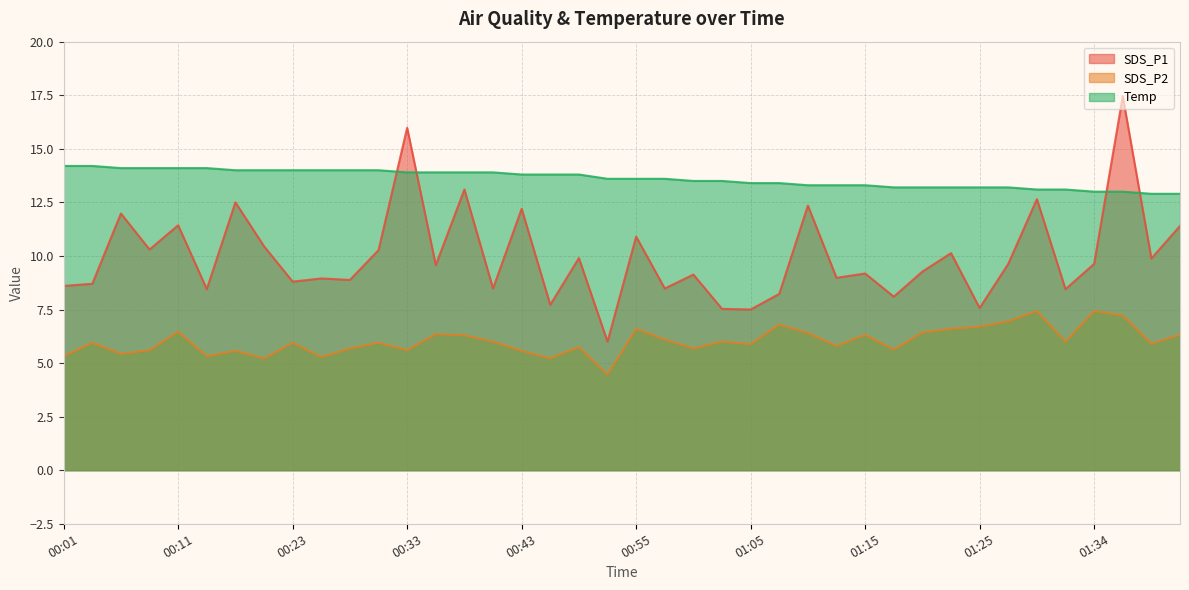

What is the label of the 2nd point from the right?

01:39